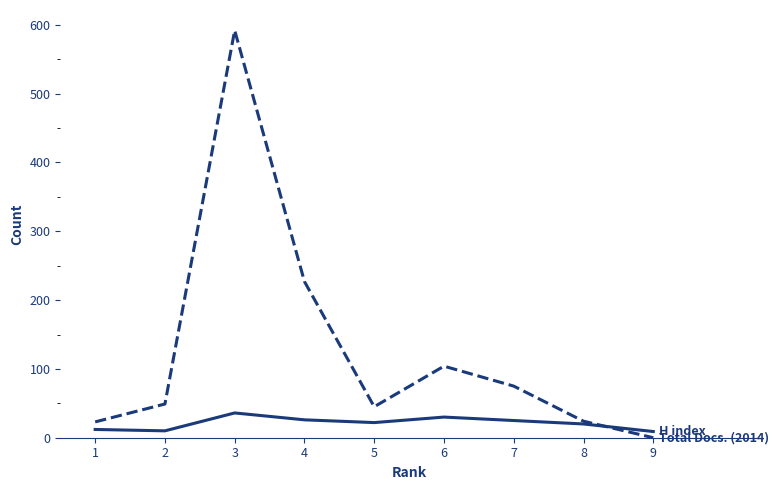

At which category is the sum across all series the highest?

3